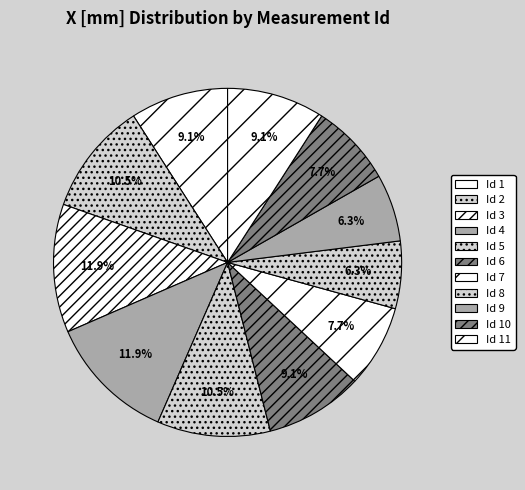

Combined, what portion of the pie is Id 9 and Id 7?

13.9%